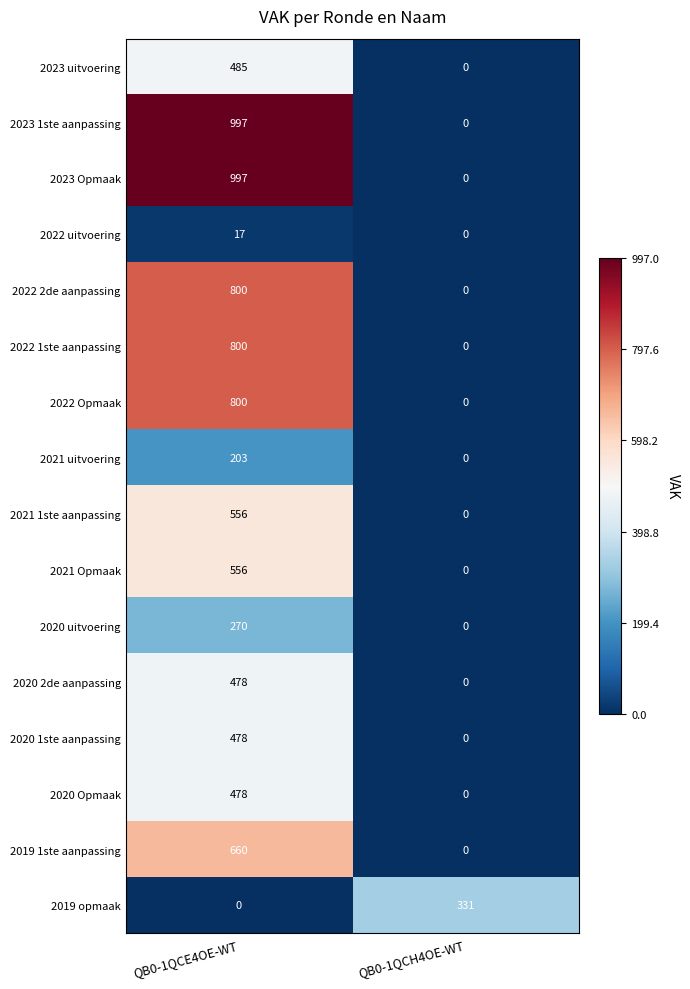

What is the spread (max minus min) of values at QB0-1QCE4OE-WT?

997